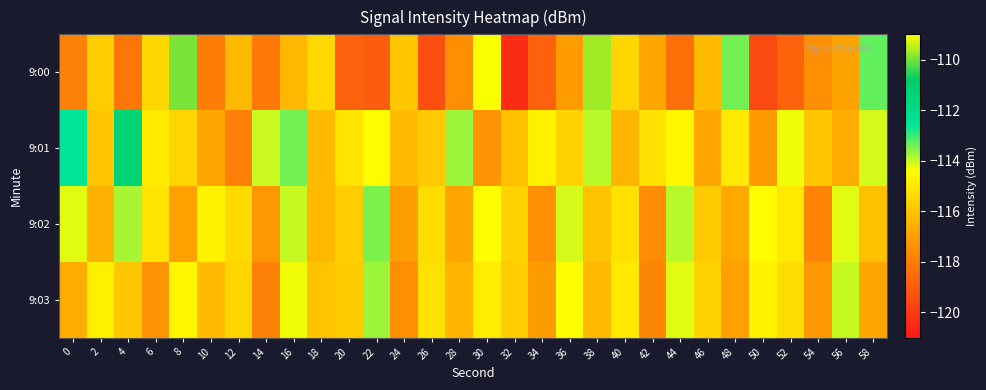

What is the minimum value shown in the chart?

-120.4